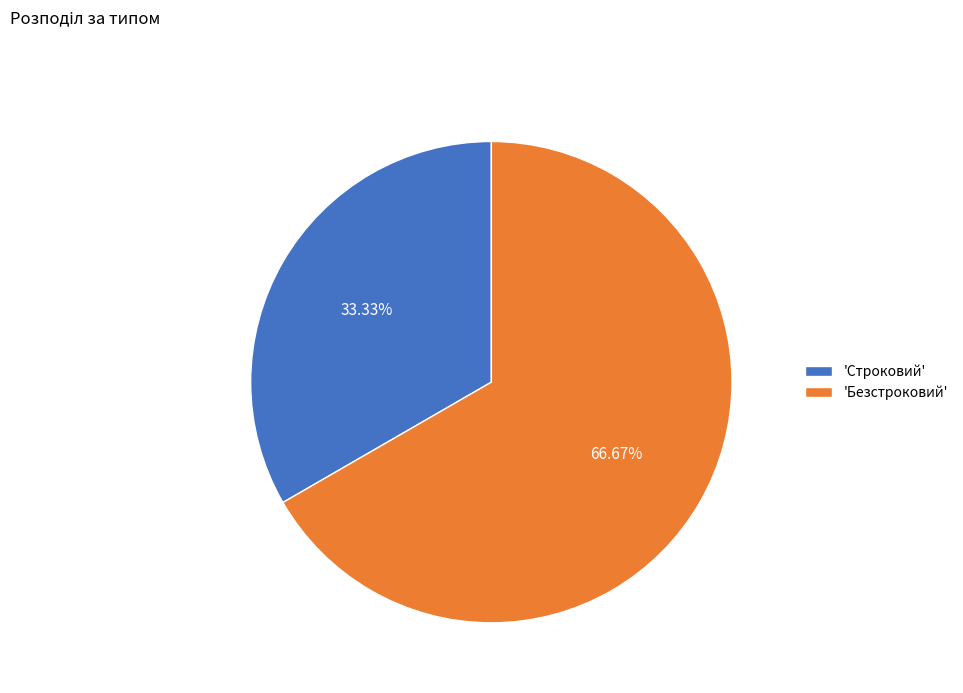

What is the largest slice in the pie chart?

'Безстроковий'